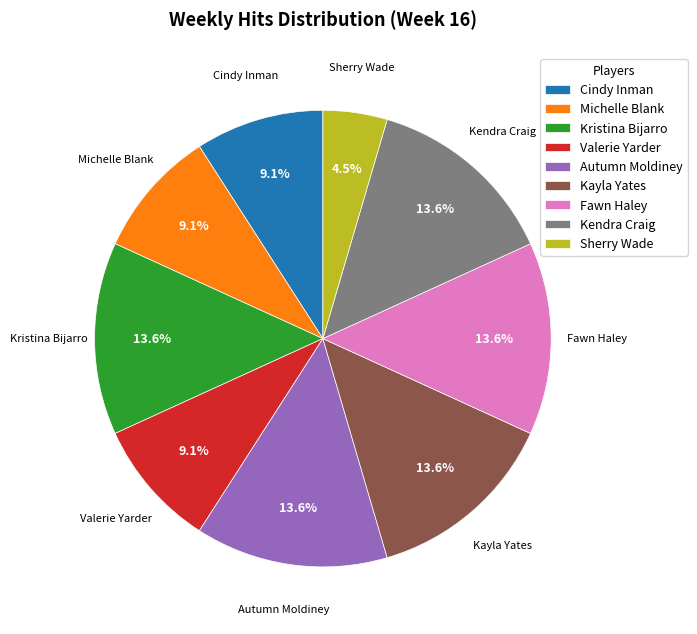

What is the smallest slice in the pie chart?

Sherry Wade